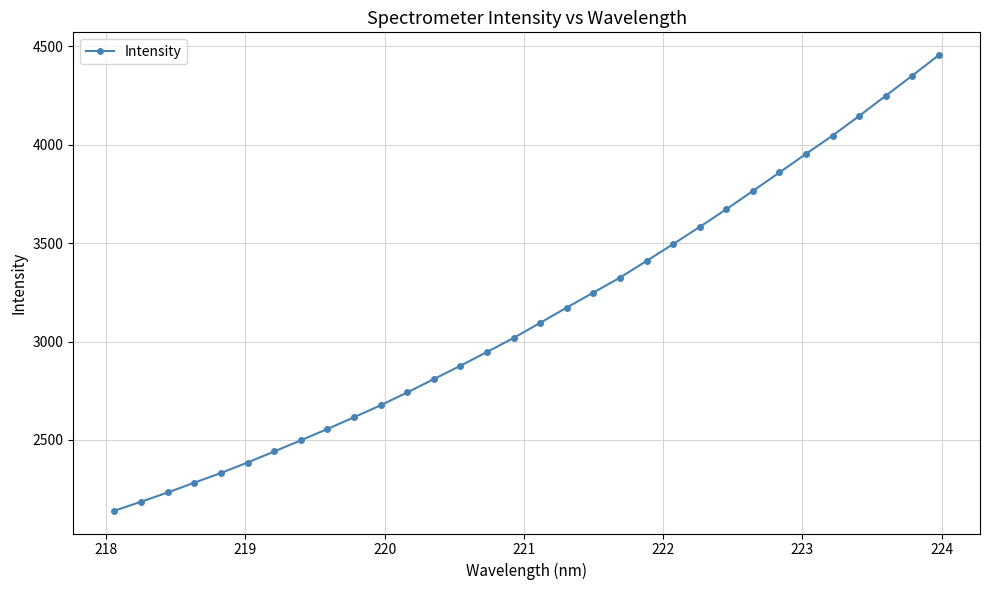

What is the sum of all values?

100570.1